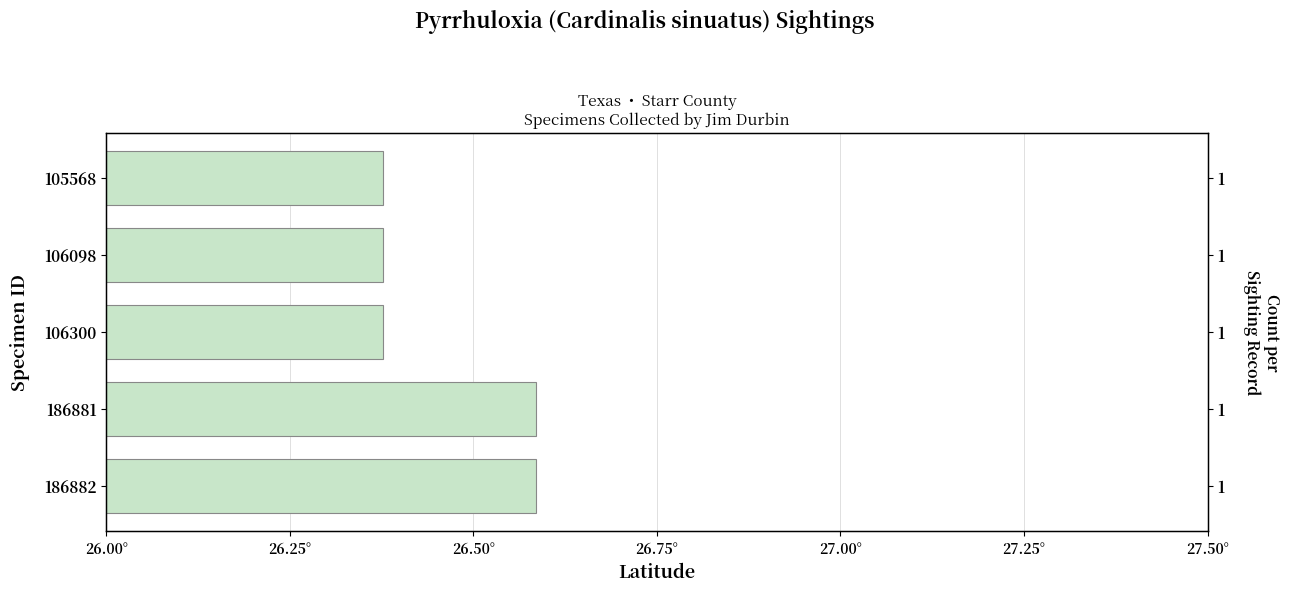

The value at 106300 is 26.4. True or false?

True